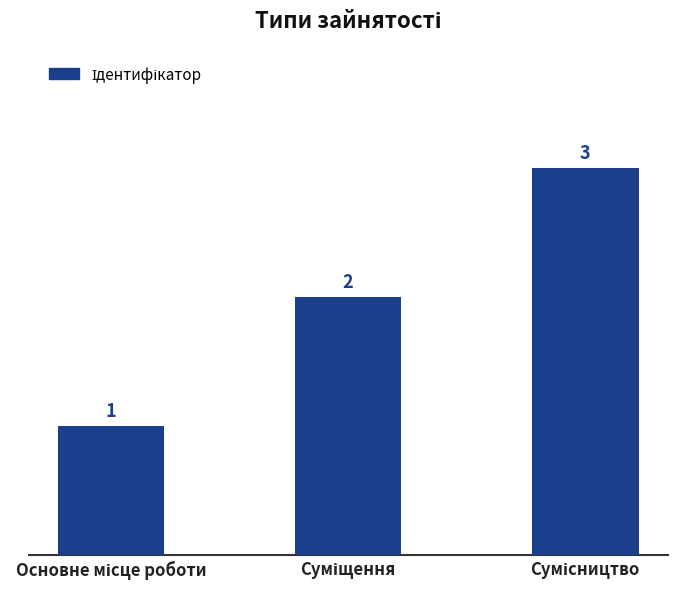

What is the maximum value shown in the chart?

3